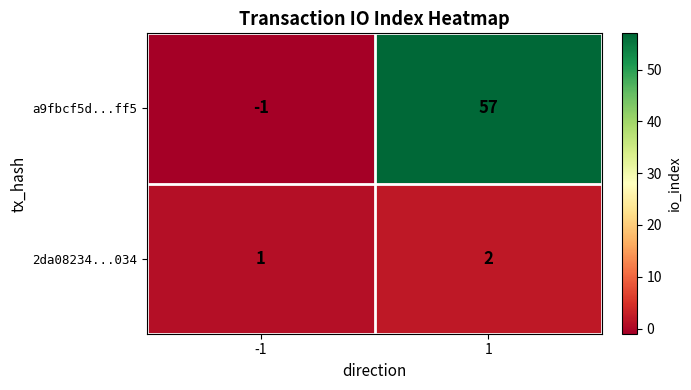

True or false: 2da08234...034 has a value of 3 at 1.

False